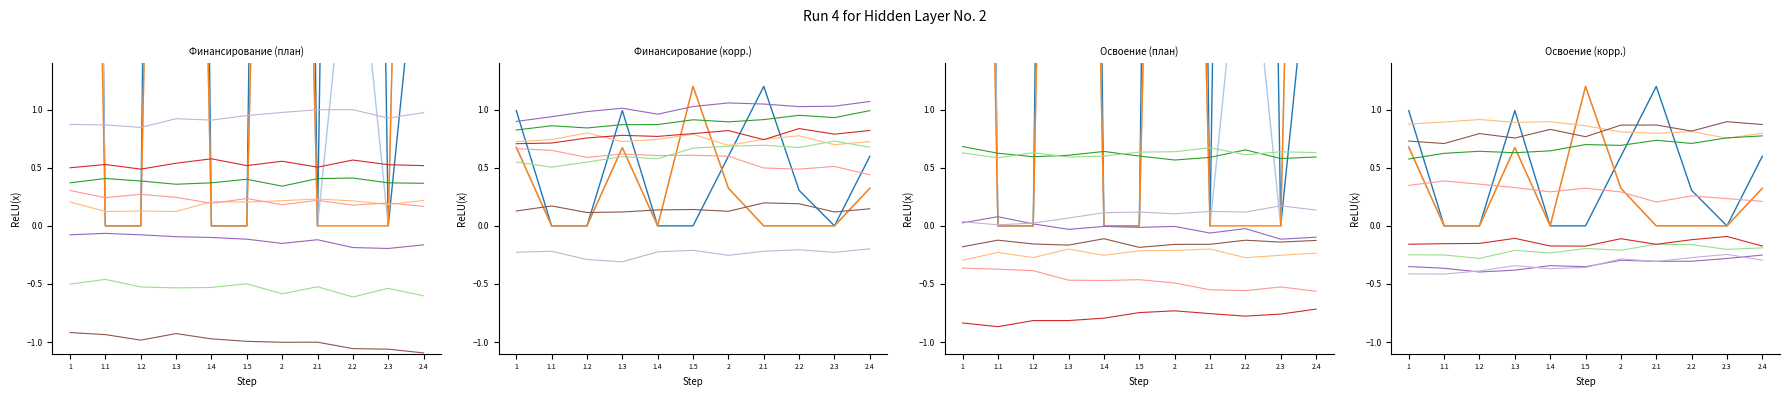

Which category has the lowest value in the Финансирование КВ (план) series?

1.1